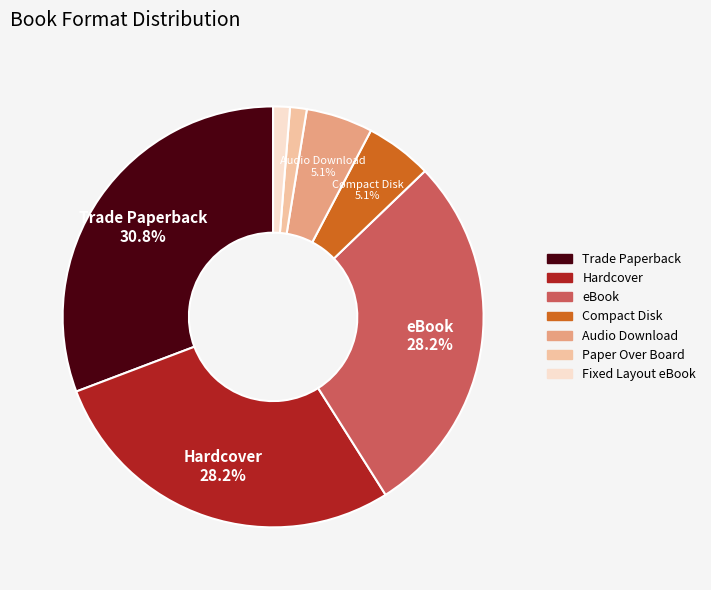

To the nearest percent, what is the difference between the largest and smallest slice percentages?

29%